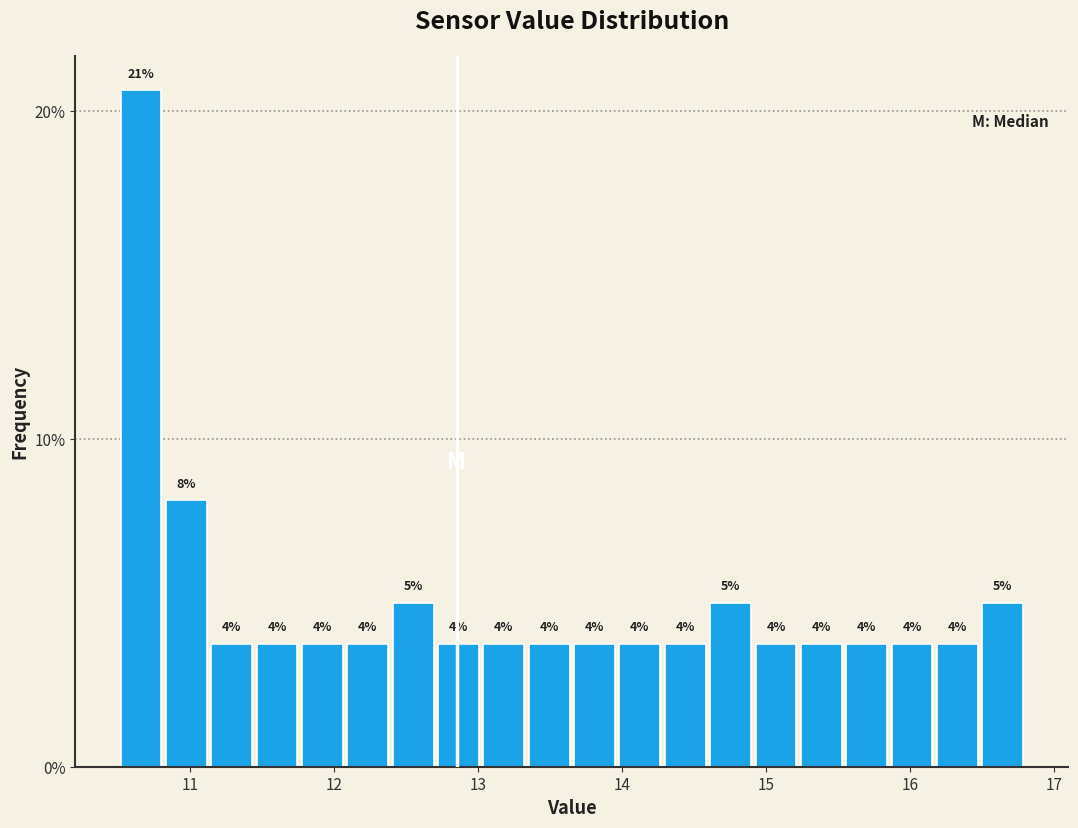

Read against the x-axis, roughly where is the centre of the tallest bar?

10.7